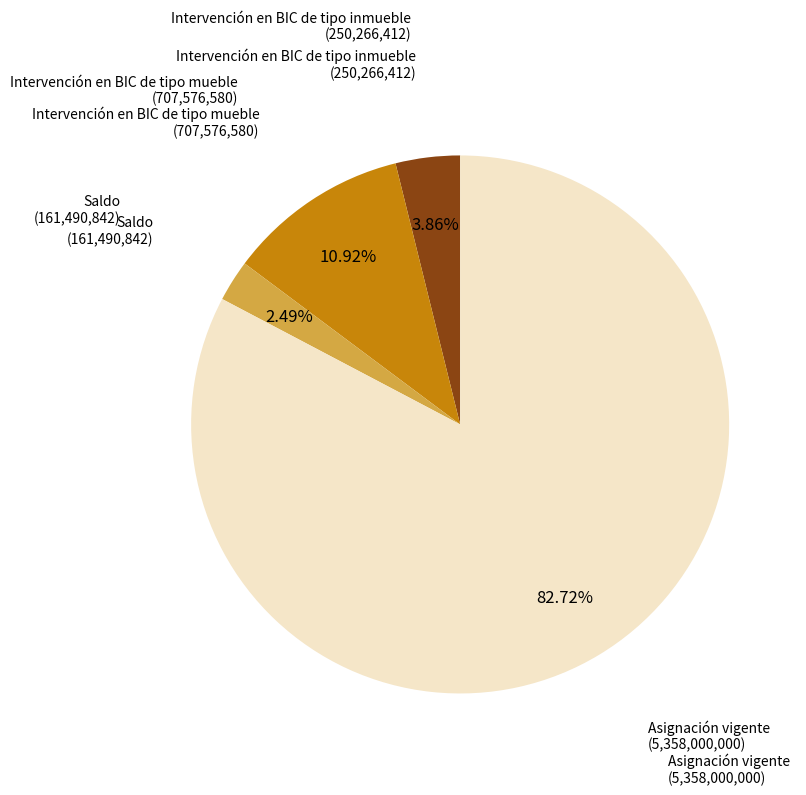

How many segments does this pie chart have?

4